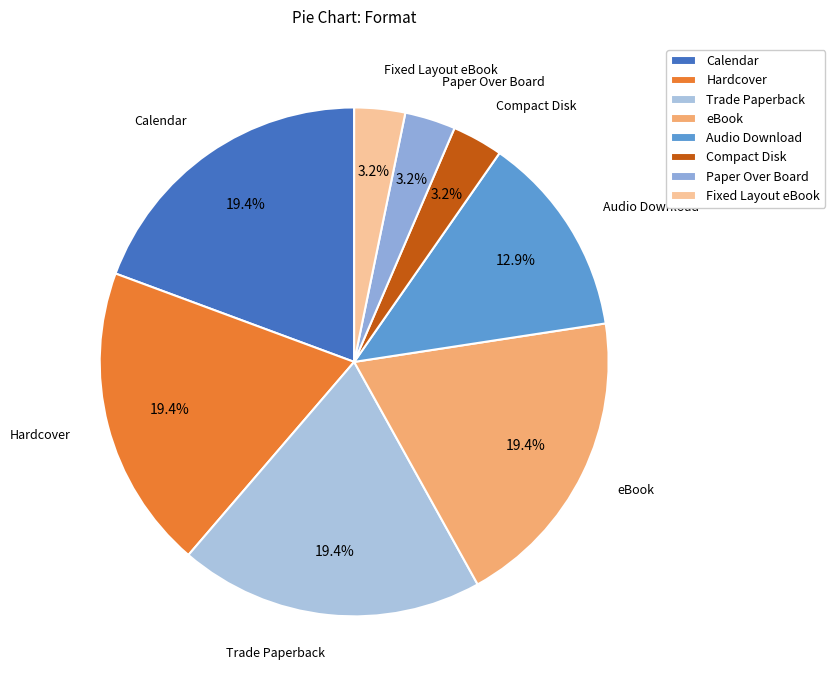

What is the ratio of the value at Hardcover to the value at Calendar?

1.0